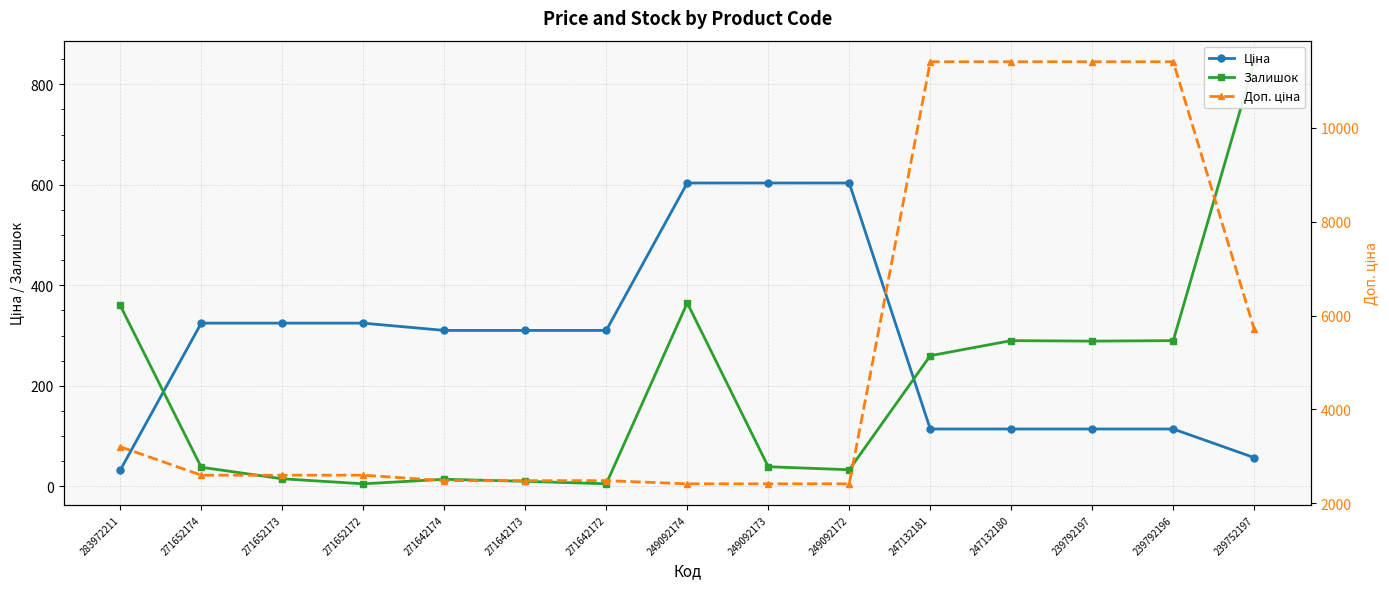

What is the sum of all Залишок values?

2858.0